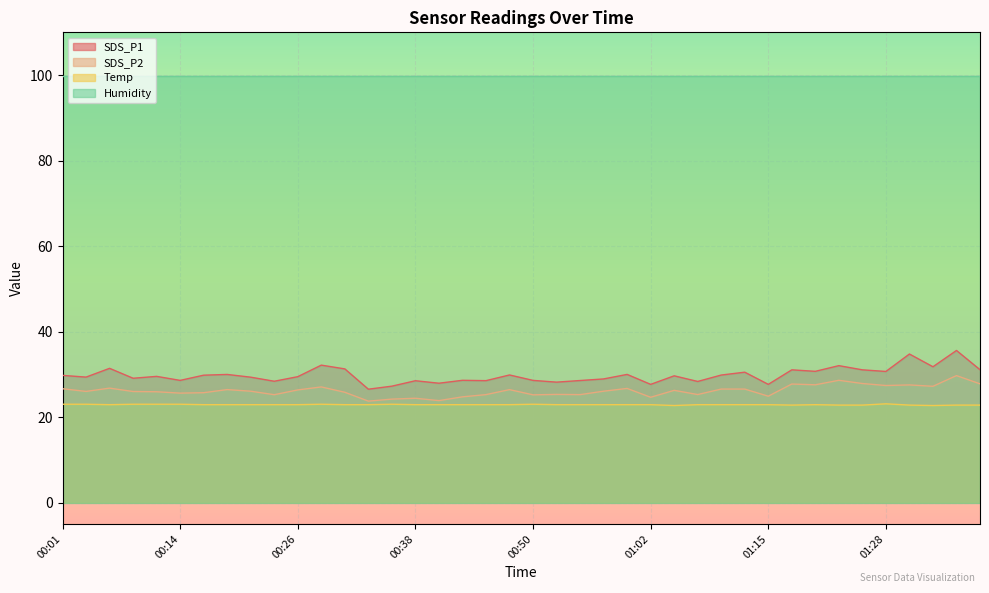

How many lines are shown in the chart?

4